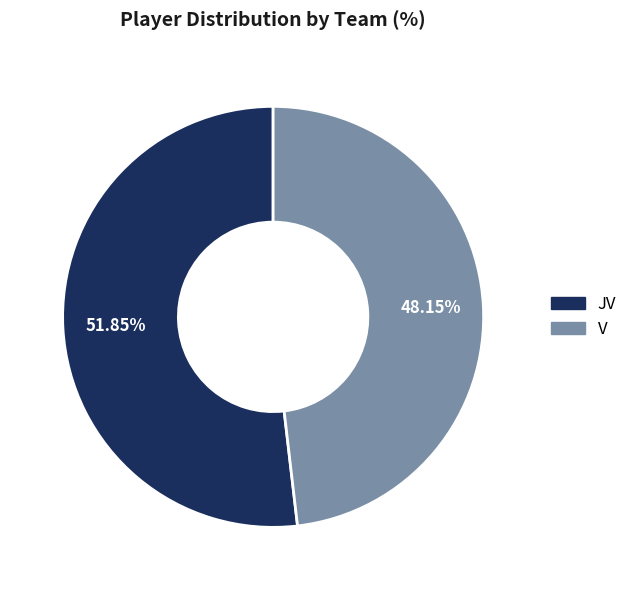

To the nearest percent, what is the average slice percentage?

50%